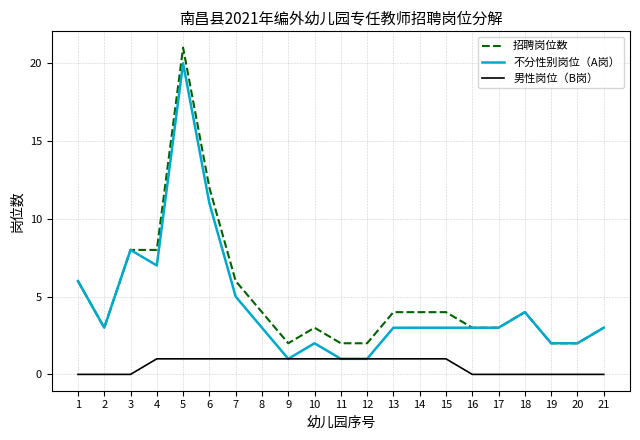

Reading left to right, extract all data points from this chart.

招聘岗位数: 1=6	2=3	3=8	4=8	5=21	6=12	7=6	8=4	9=2	10=3	11=2	12=2	13=4	14=4	15=4	16=3	17=3	18=4	19=2	20=2	21=3
不分性别岗位（A岗）: 1=6	2=3	3=8	4=7	5=20	6=11	7=5	8=3	9=1	10=2	11=1	12=1	13=3	14=3	15=3	16=3	17=3	18=4	19=2	20=2	21=3
男性岗位（B岗）: 1=0	2=0	3=0	4=1	5=1	6=1	7=1	8=1	9=1	10=1	11=1	12=1	13=1	14=1	15=1	16=0	17=0	18=0	19=0	20=0	21=0